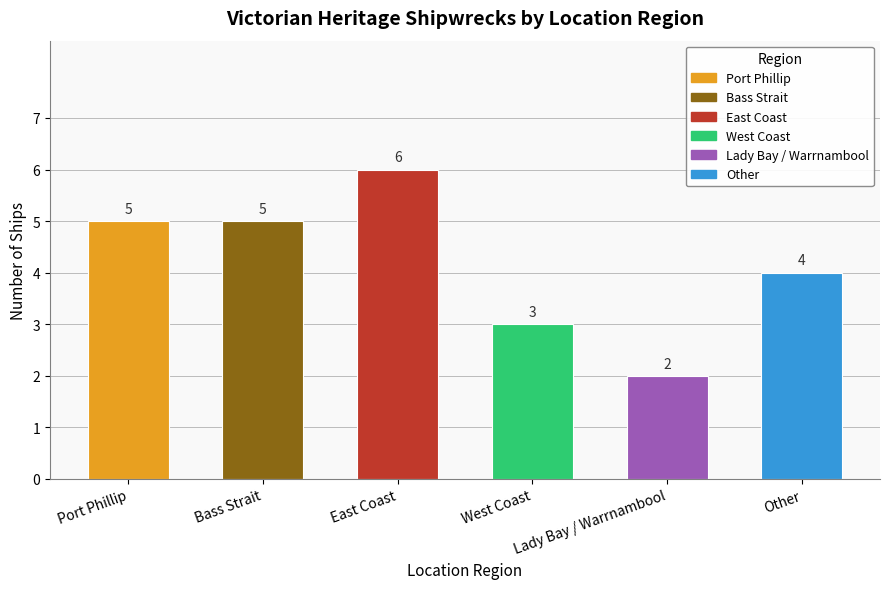

Reading right to left, what are all the values shown in this chart?

Other=4	Lady Bay / Warrnambool=2	West Coast=3	East Coast=6	Bass Strait=5	Port Phillip=5